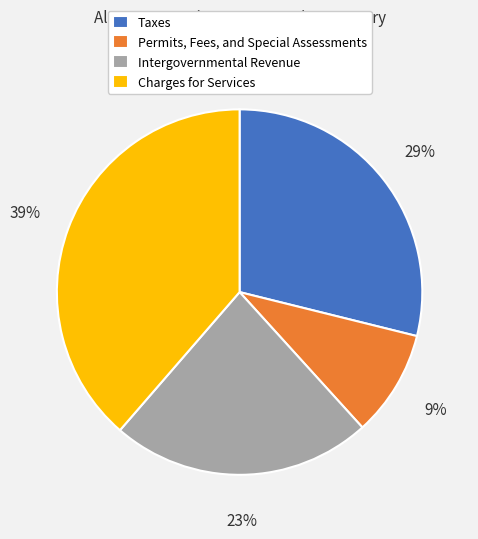

The Permits, Fees, and Special Assessments slice represents 9% of the pie. True or false?

True